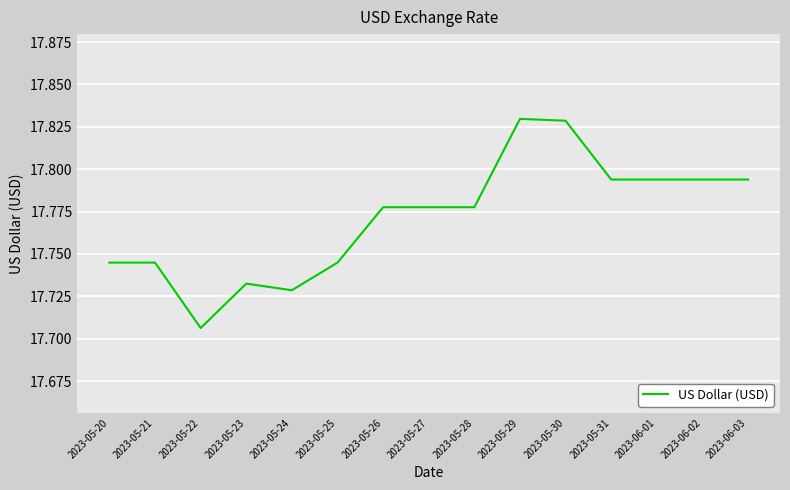

Which category has the lowest value across all series?

2023-05-22